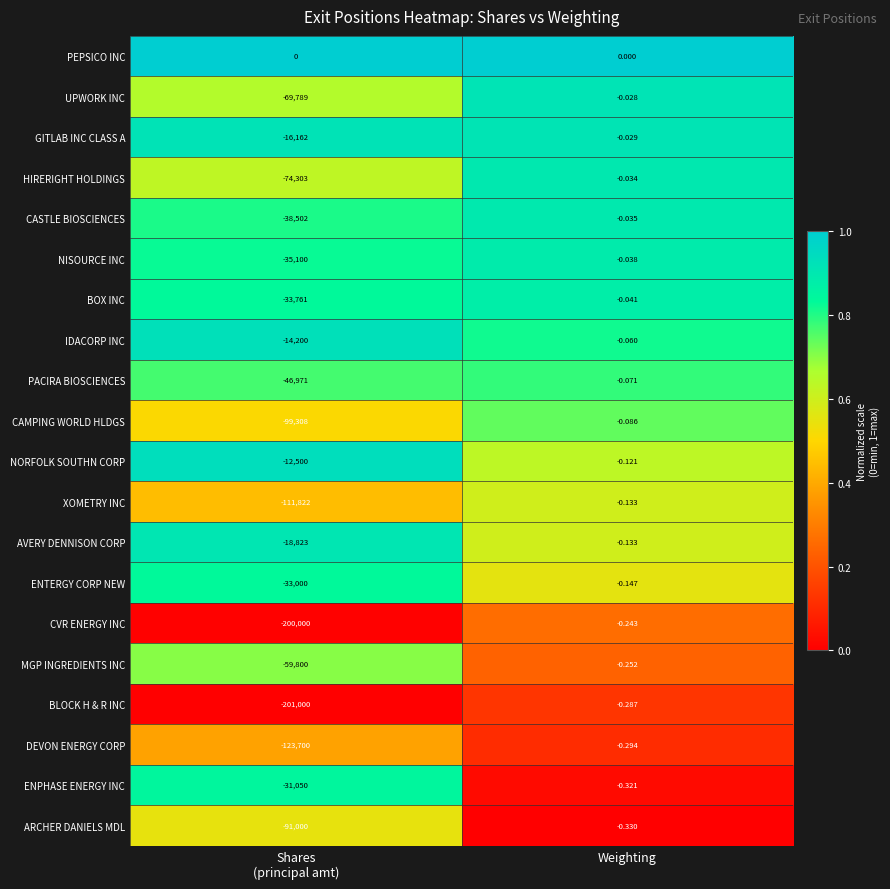

Where is PACIRA BIOSCIENCES nearest to the value -23485?

Weighting